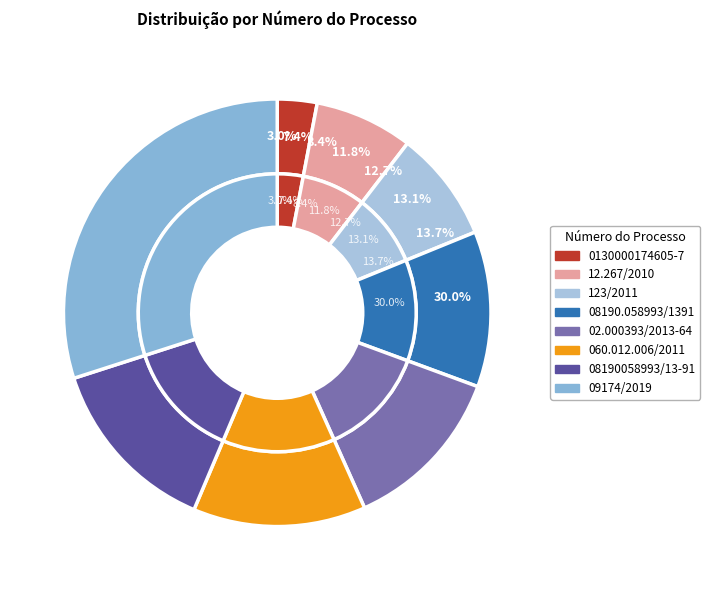

To the nearest percent, what is the average slice percentage?

12%